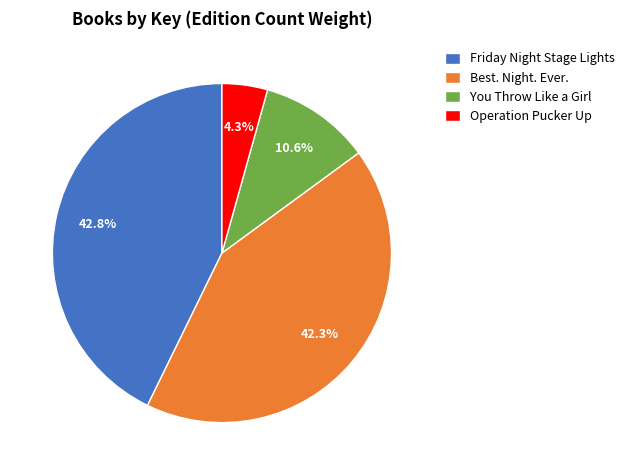

Does Operation Pucker Up represent more than half of the total?

No